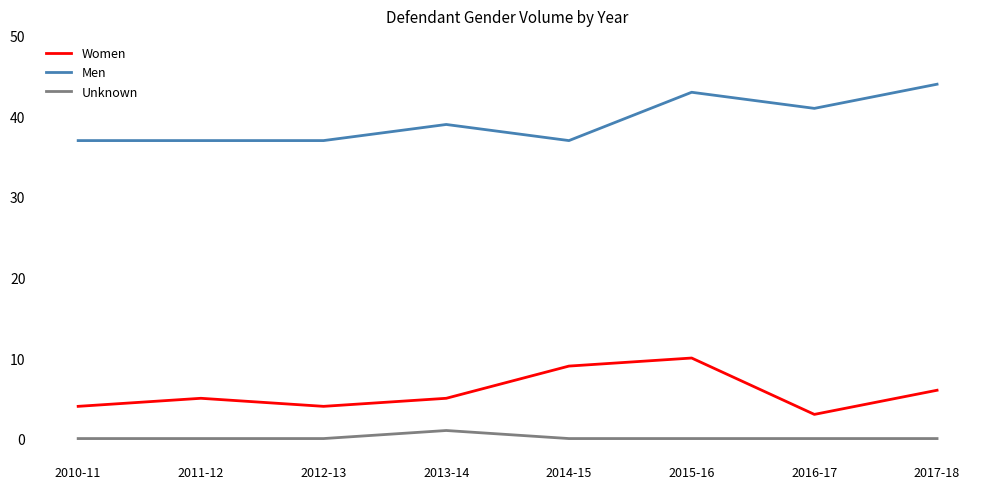

True or false: Men and Unknown intersect in this chart.

False